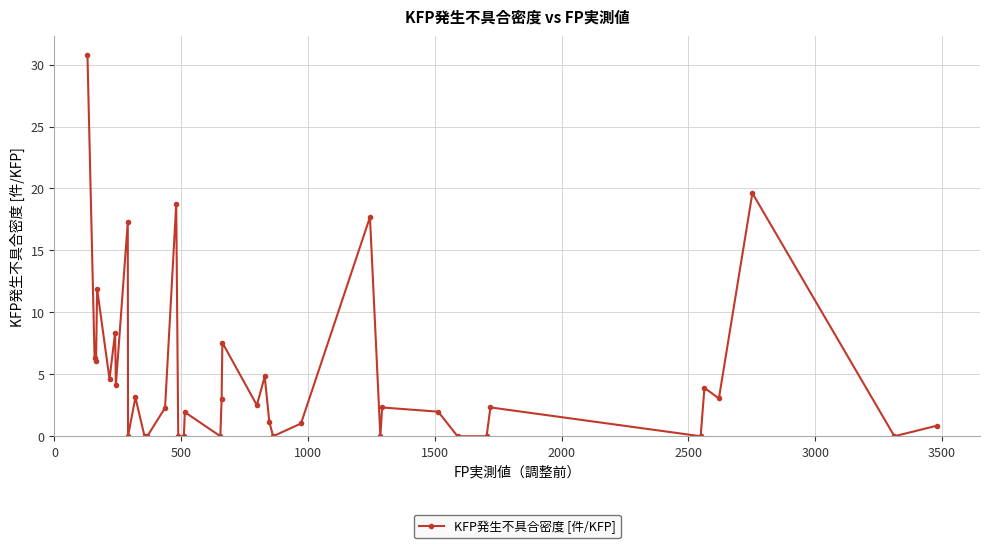

What is the difference between the maximum and minimum values?

30.8